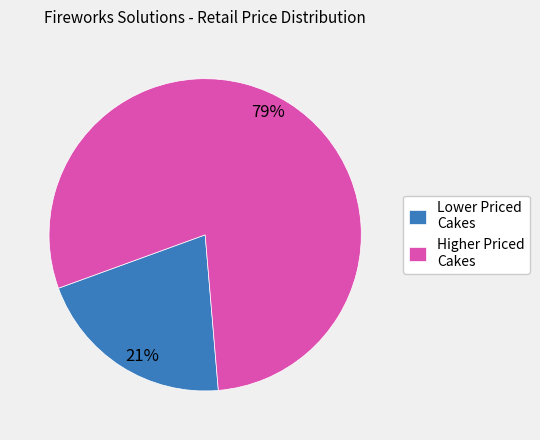

How many segments does this pie chart have?

2